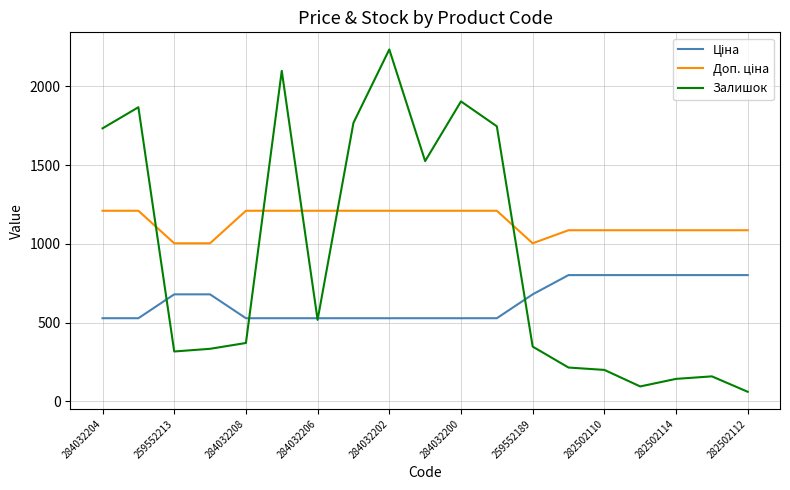

What is the maximum value shown in the chart?

2235.0